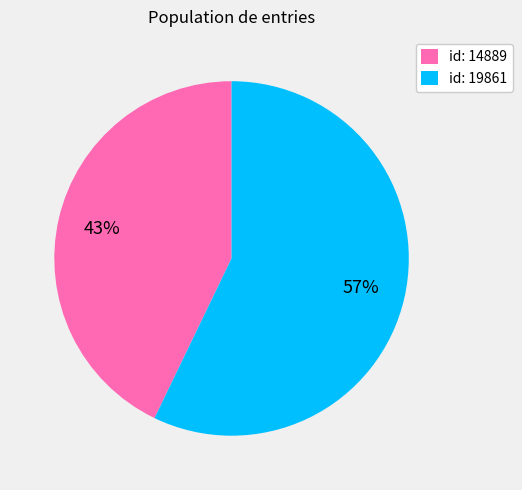

To the nearest percent, what portion does id: 14889 represent?

43%